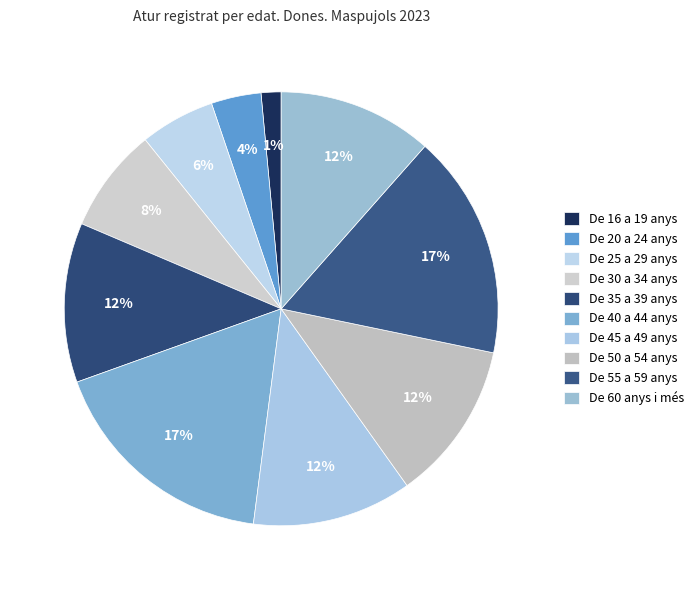

Is it true that De 40 a 44 anys is 17% of the pie?

True